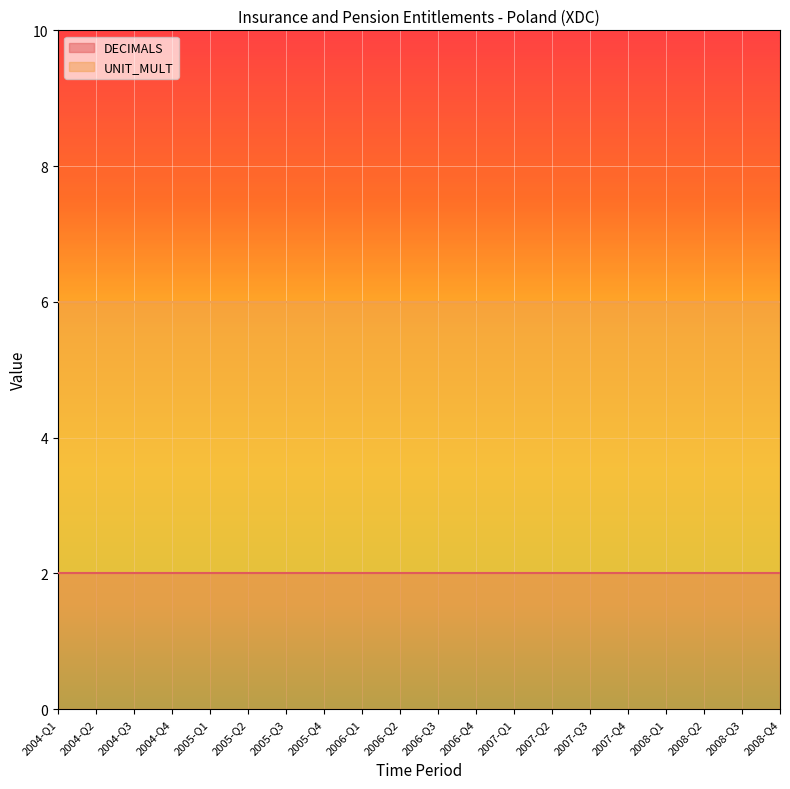

What is the value of the UNIT_MULT point at the 1st from the left?

6